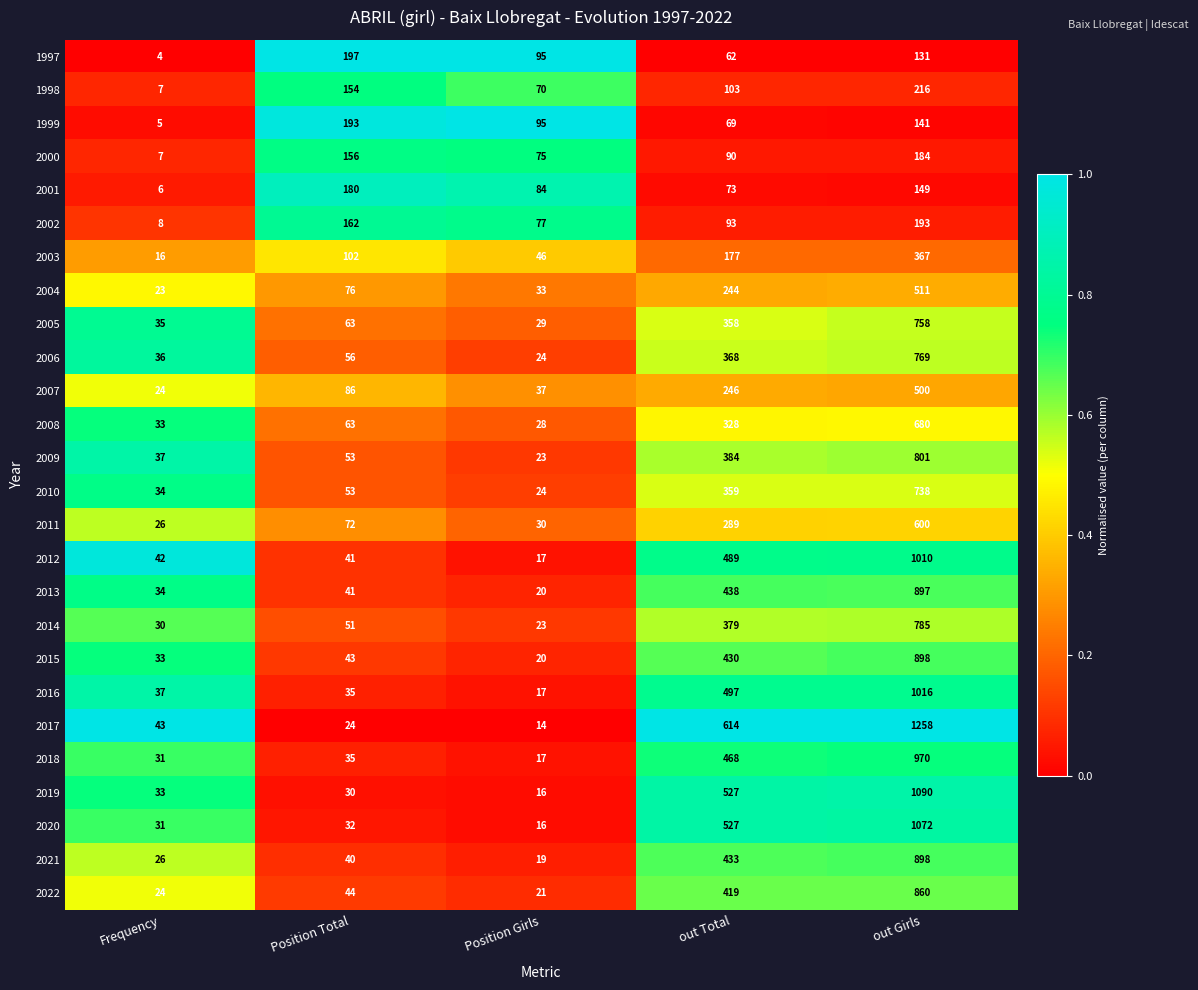

Which category has the lowest value across all series?

Frequency